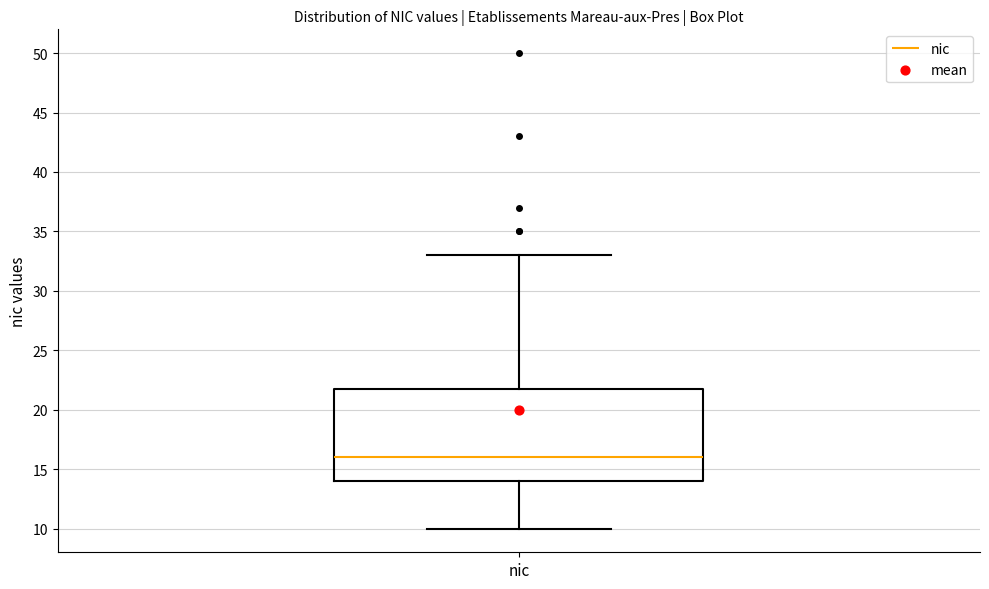

Transcribe this box plot: give where the median line is, the range the box spans, and where the two whiskers end, as read against the y-axis. The values are not printed on the chart, so give them approximately, as read against the axis.

median 16, box 14 to 22, whiskers 10 to 33